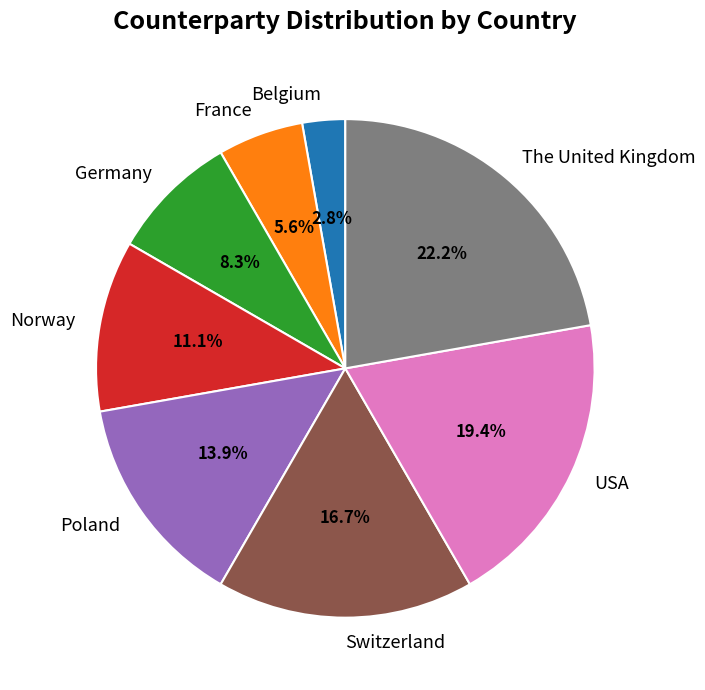

How many slices are in this pie chart?

8